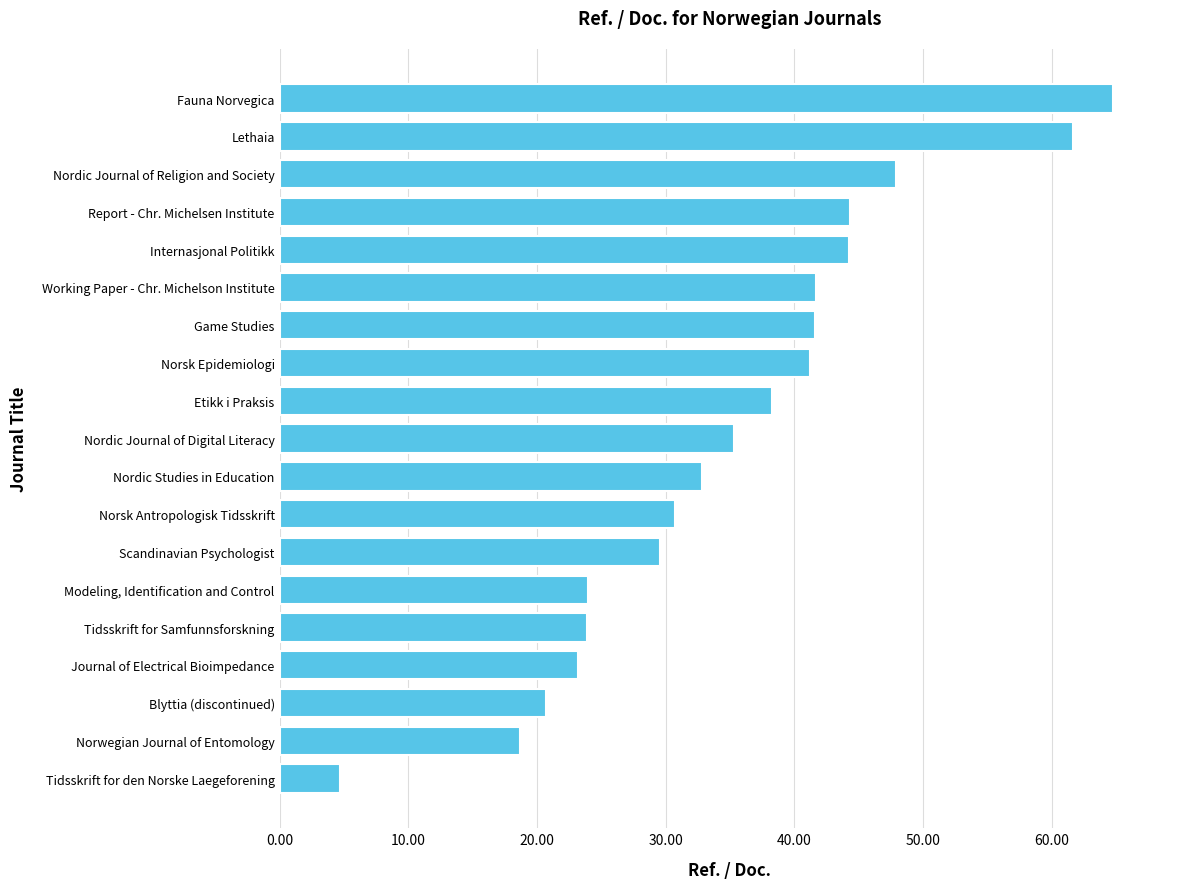

Is it true that the value at Nordic Journal of Religion and Society is 18.6?

False